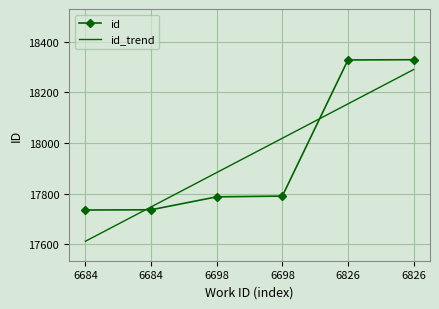

Is the value of id_trend at 6826 greater than the value of id at 6826?

No